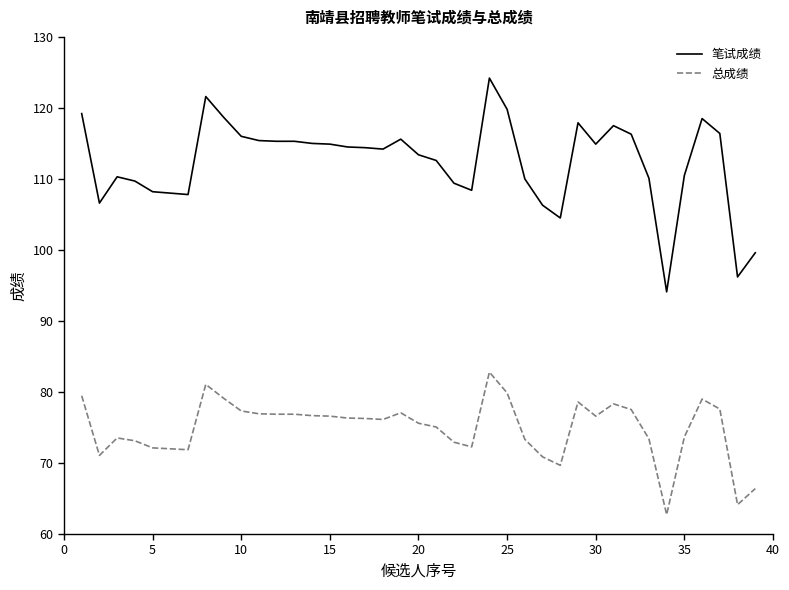

Which series has the largest total across all categories?

笔试成绩